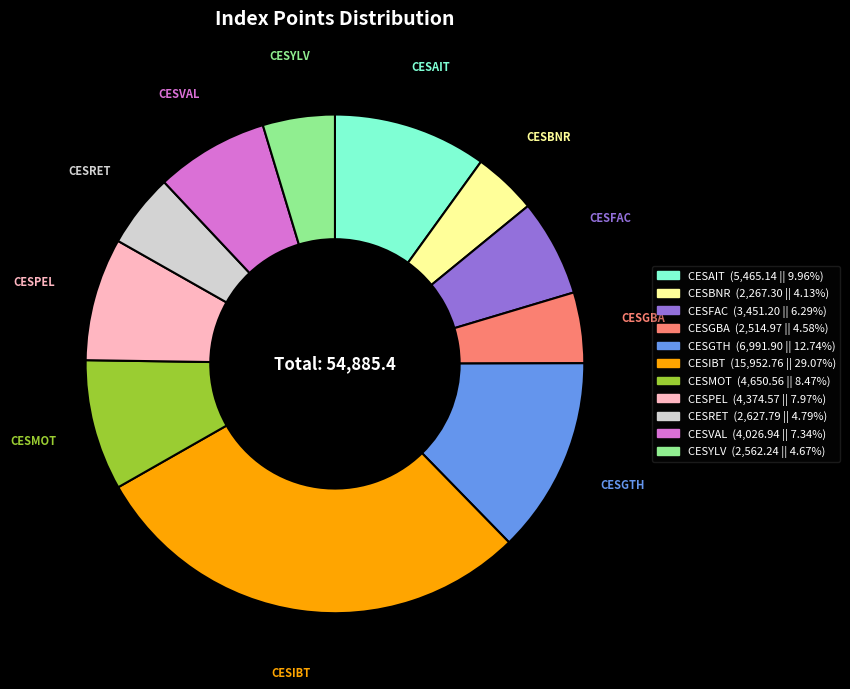

What is the largest slice in the pie chart?

CESIBT